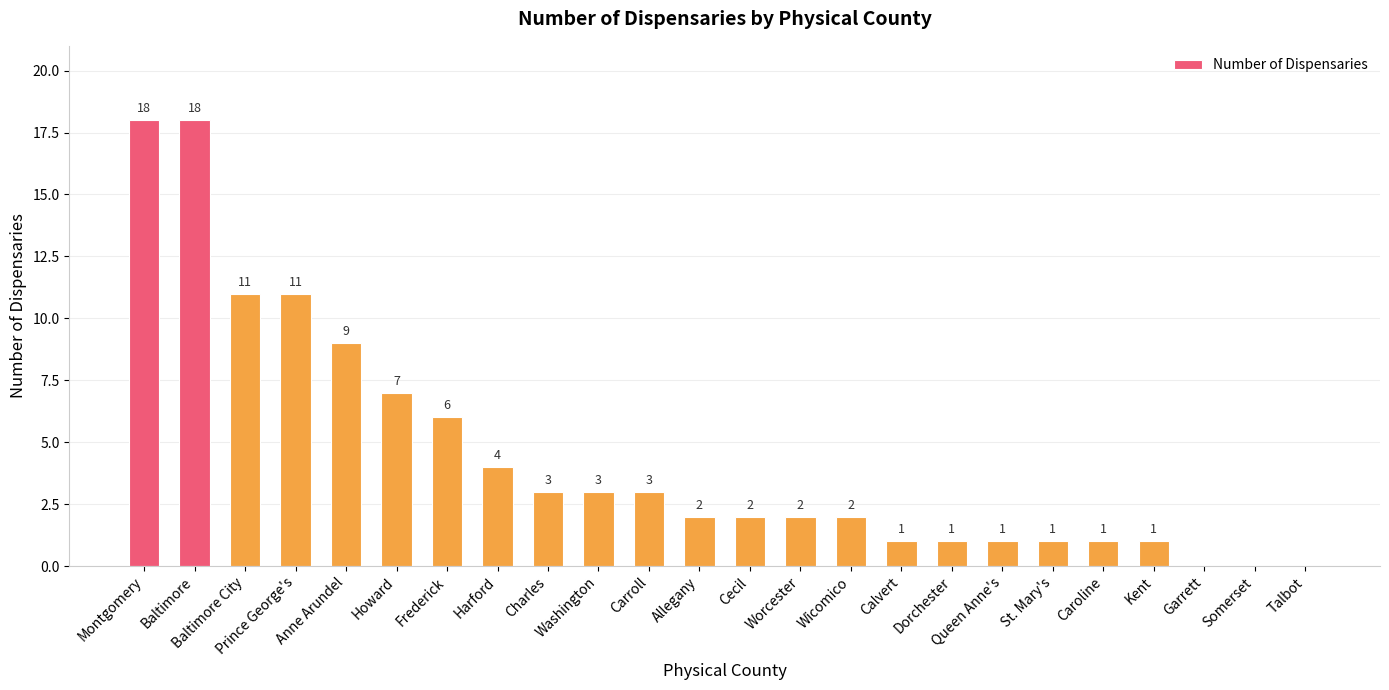

At which label does the data first exceed 2?

Montgomery